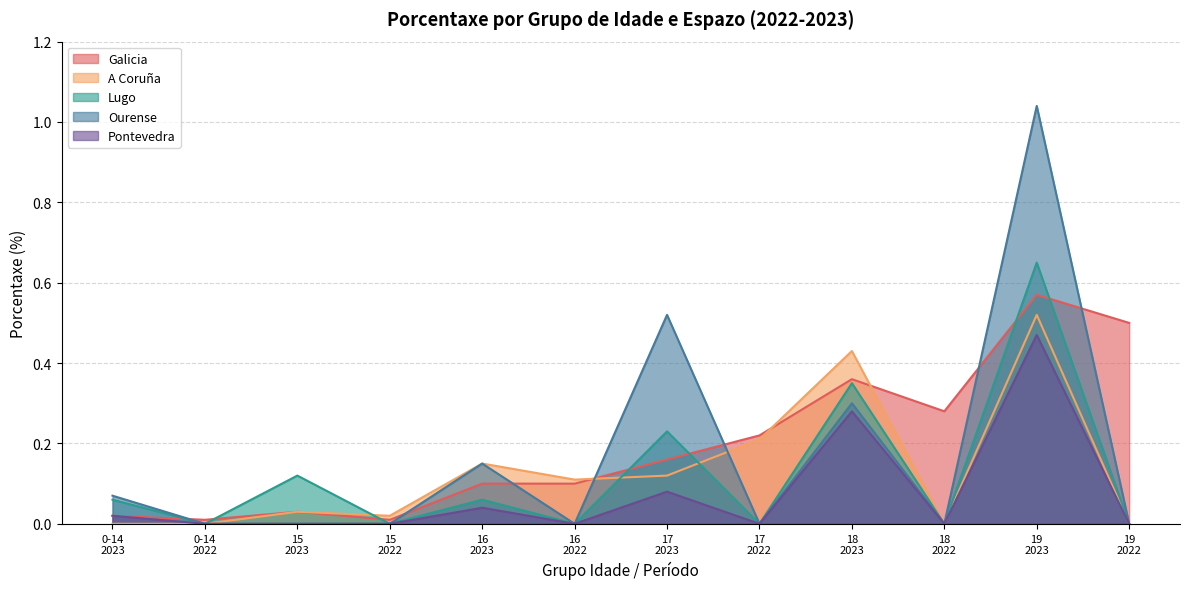

Rank the categories by Lugo value from highest to lowest.

19
2023, 18
2023, 17
2023, 15
2023, 0-14
2023, 16
2023, 0-14
2022, 15
2022, 16
2022, 17
2022, 18
2022, 19
2022